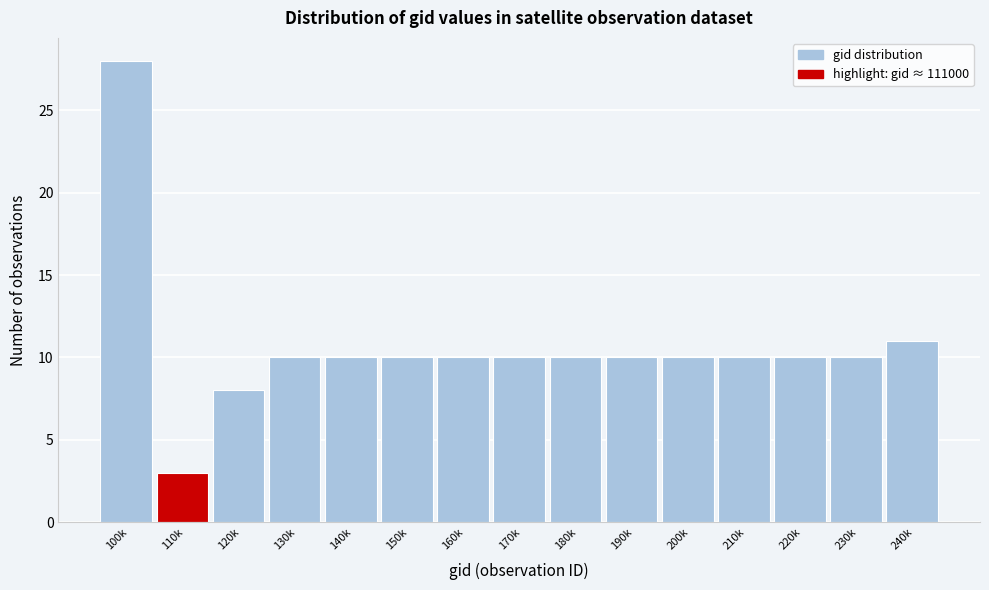

Reading left to right, what are all the values shown in this chart?

100k=28	110k=3	120k=8	130k=10	140k=10	150k=10	160k=10	170k=10	180k=10	190k=10	200k=10	210k=10	220k=10	230k=10	240k=11